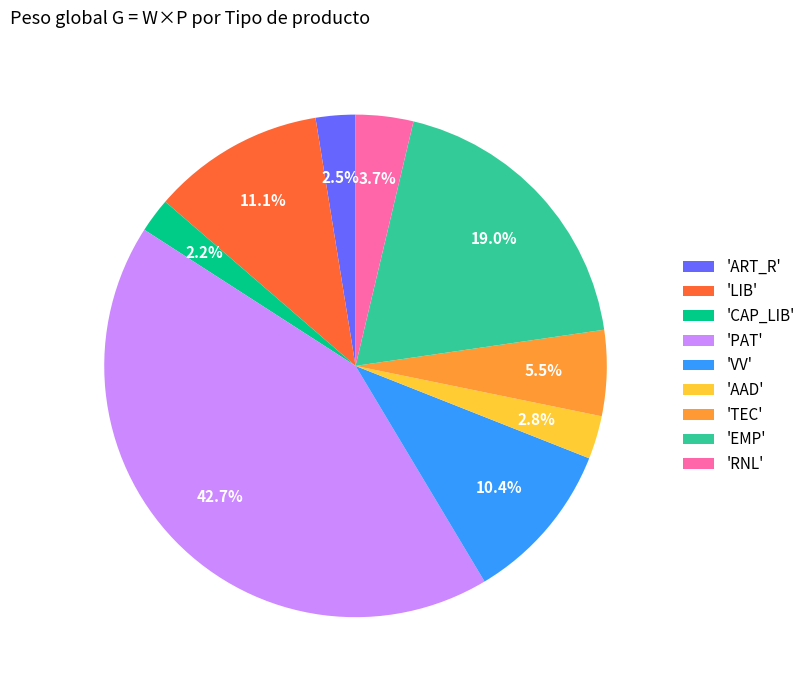

Which category has the biggest portion of the pie?

'PAT'